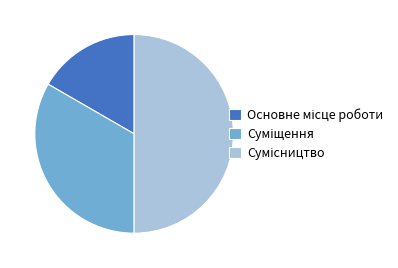

Approximately how many times larger is the value at Суміщення compared to Основне місце роботи?

2.0